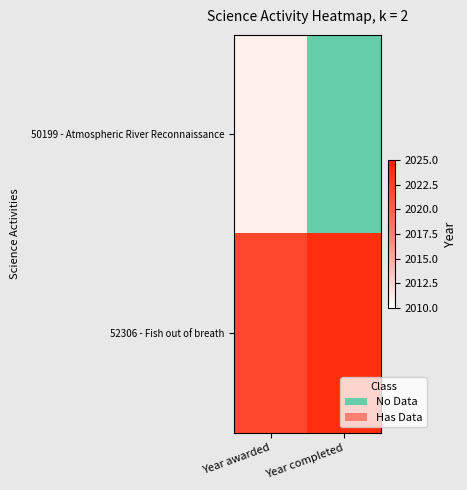

How many values in 50199 - Atmospheric River Reconnaissance are above zero?

1